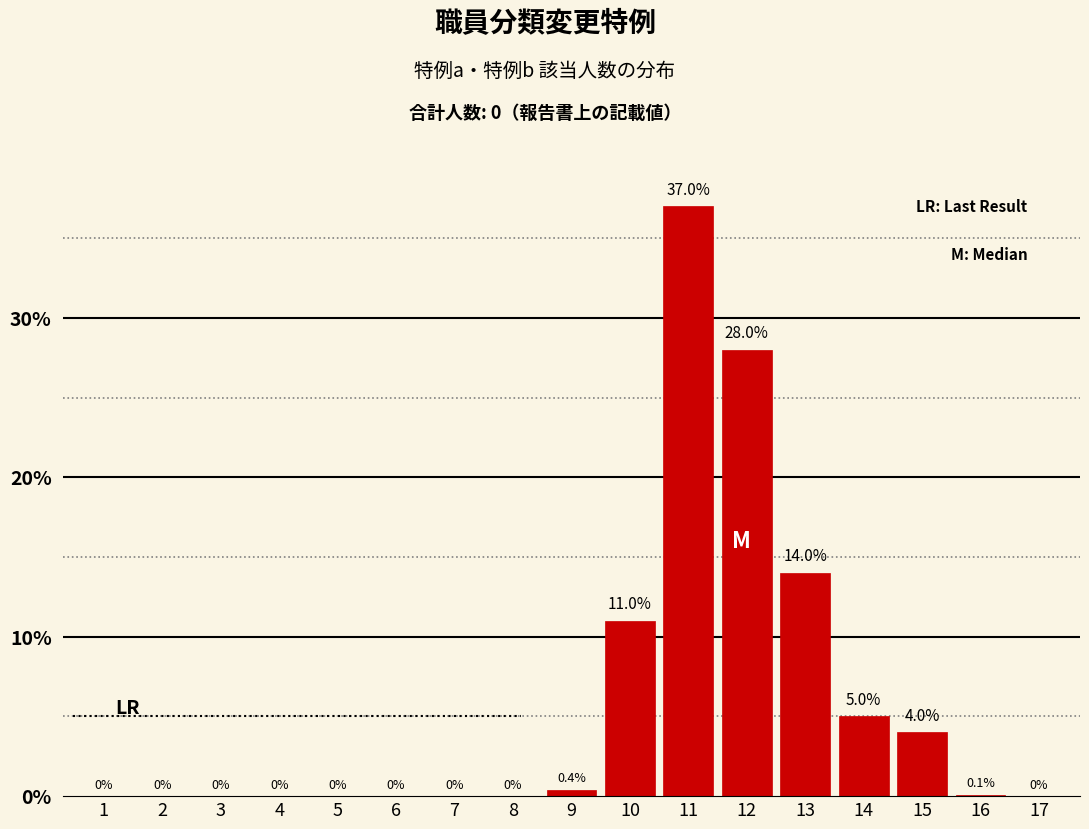

Reading right to left, what are all the values shown in this chart?

17=0.0	16=0.1	15=4.0	14=5.0	13=14.0	12=28.0	11=37.0	10=11.0	9=0.4	8=0.0	7=0.0	6=0.0	5=0.0	4=0.0	3=0.0	2=0.0	1=0.0